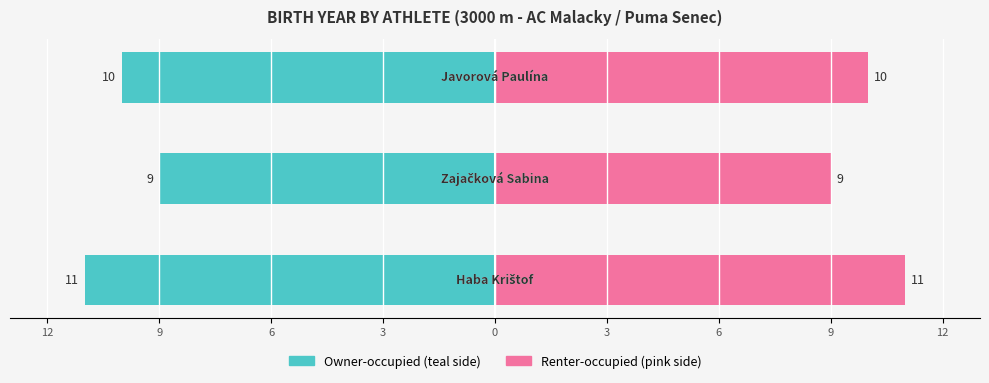

Reading right to left, extract all data points from this chart.

Naroden (left): -10	-9	-11
Naroden (right): 10	9	11